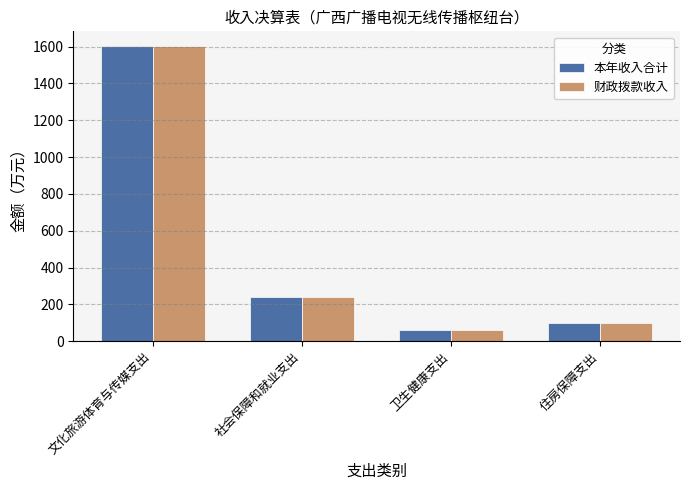

Which series has the widest spread of values?

本年收入合计